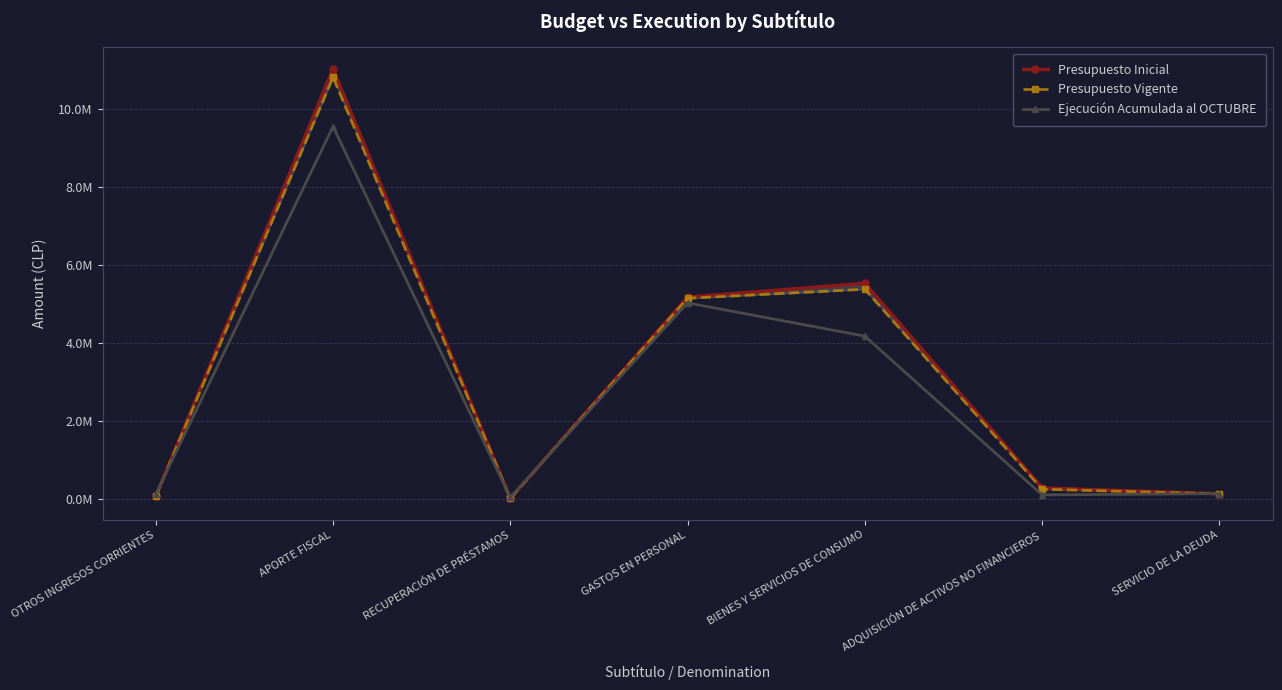

Where is the first local minimum for Presupuesto Inicial?

RECUPERACIÓN DE PRÉSTAMOS